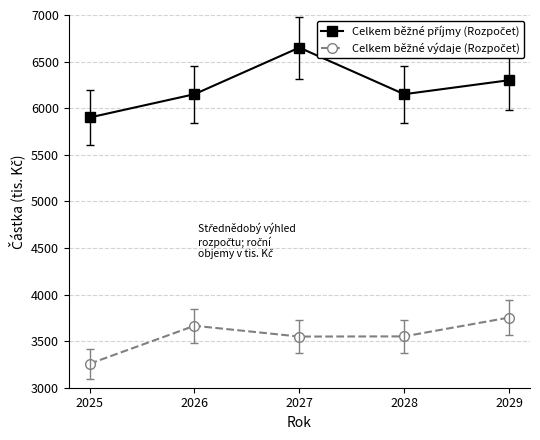

True or false: Celkem běžné výdaje (Rozpočet) has more than 2 points higher than both neighbors.

False